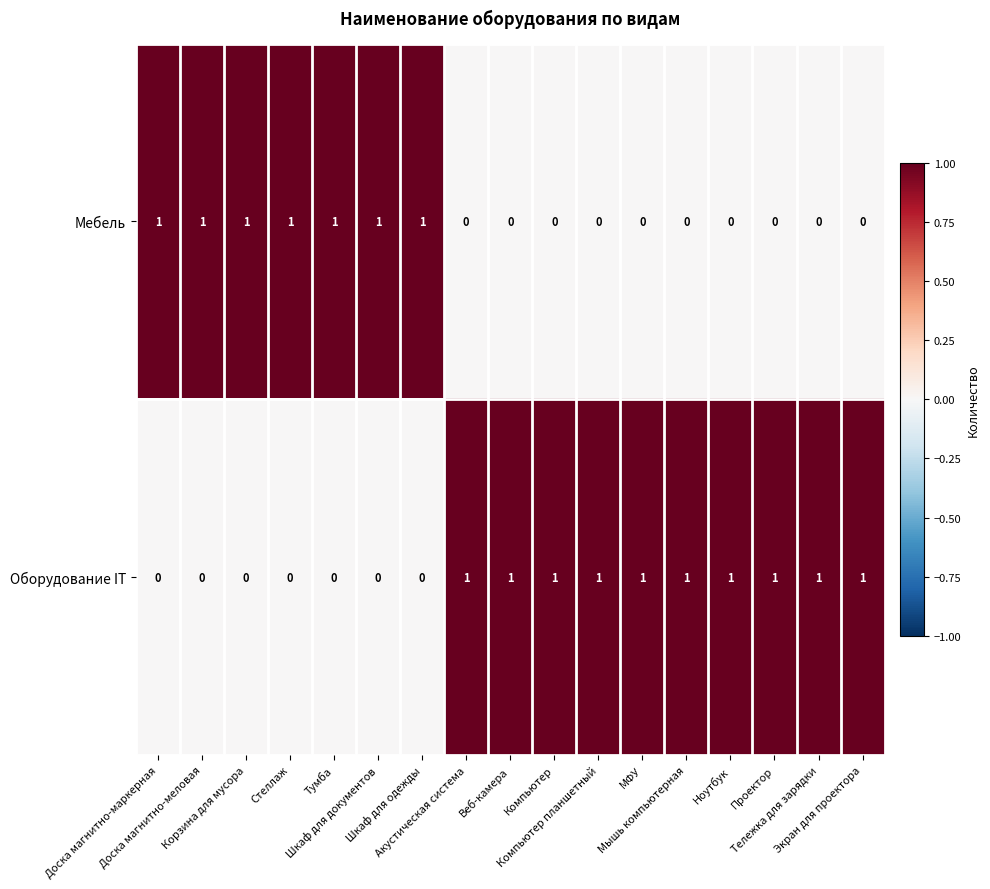

What is the sum of all Оборудование IT values?

10